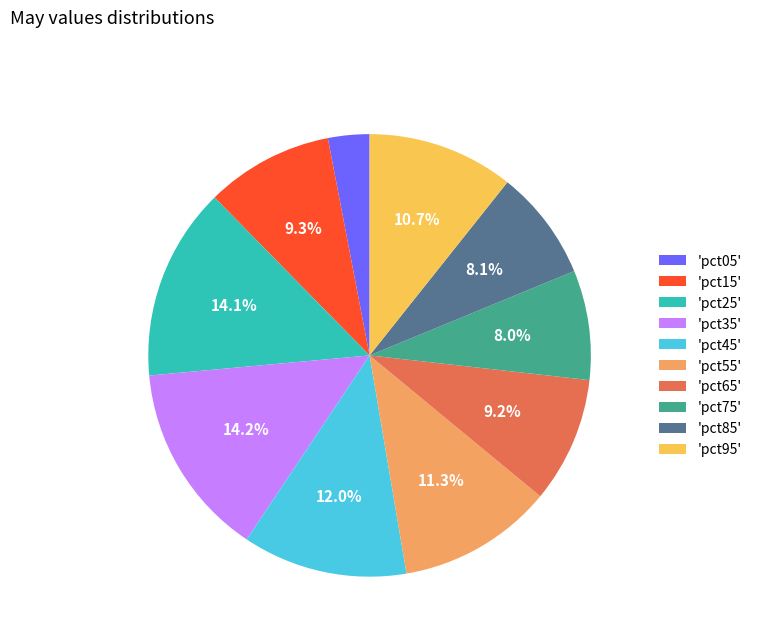

Does any single category account for the majority?

No